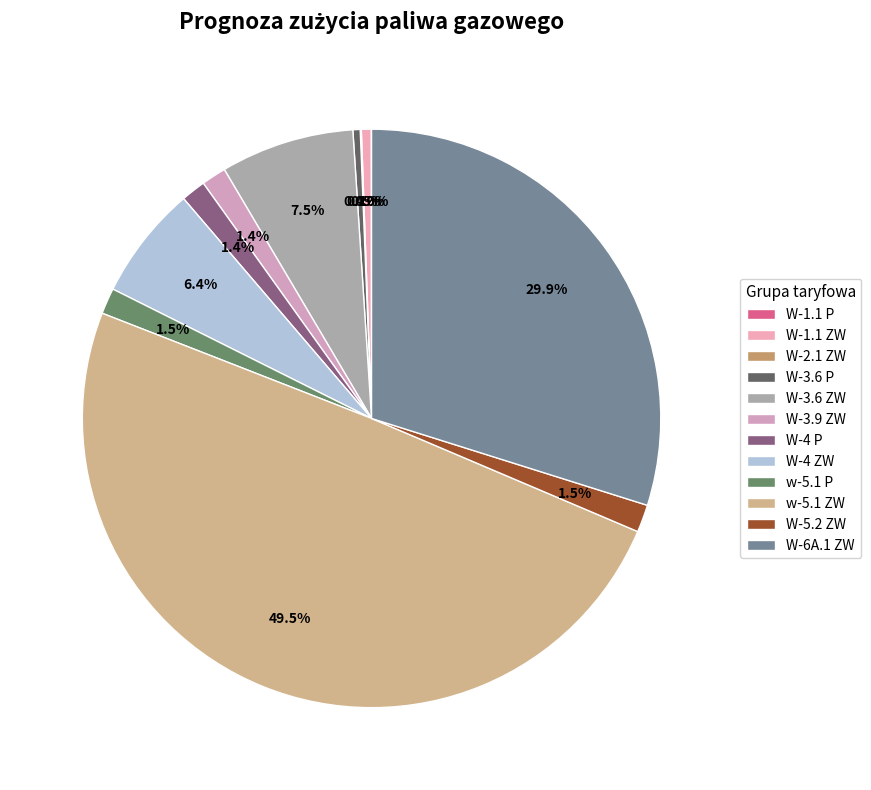

What is the largest slice in the pie chart?

w-5.1 ZW